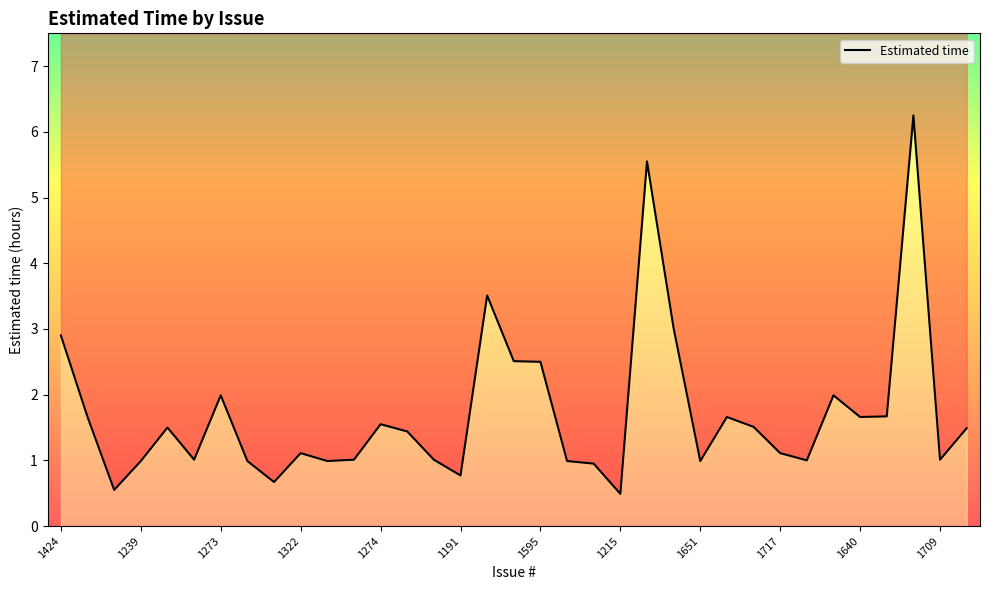

True or false: the data shows 1.0 at 1383.

True